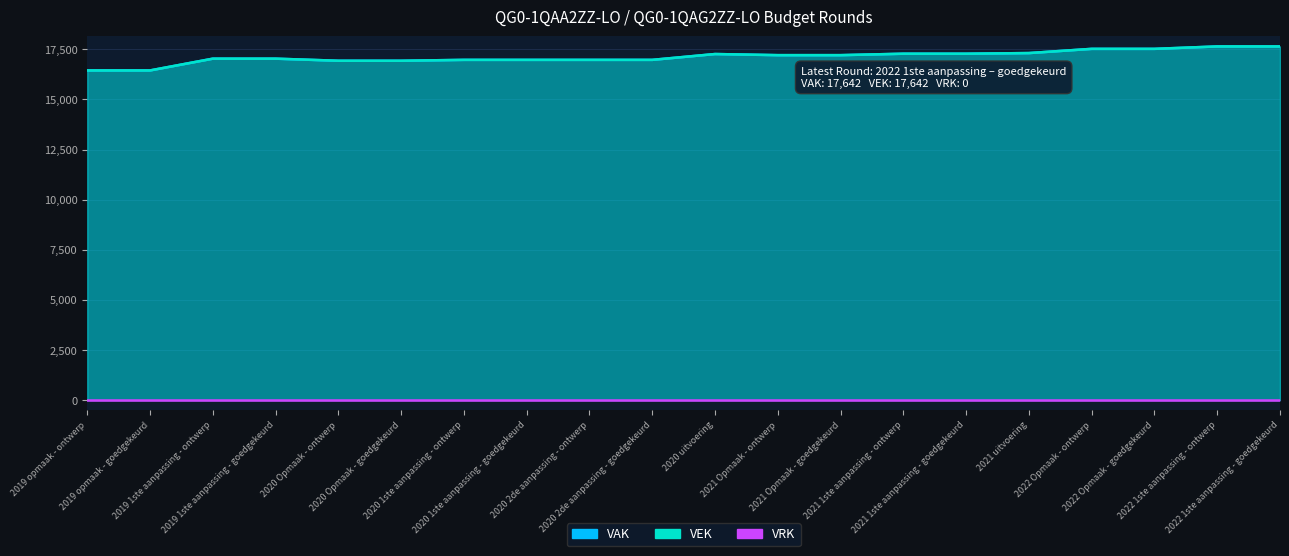

What is the average value?

17128